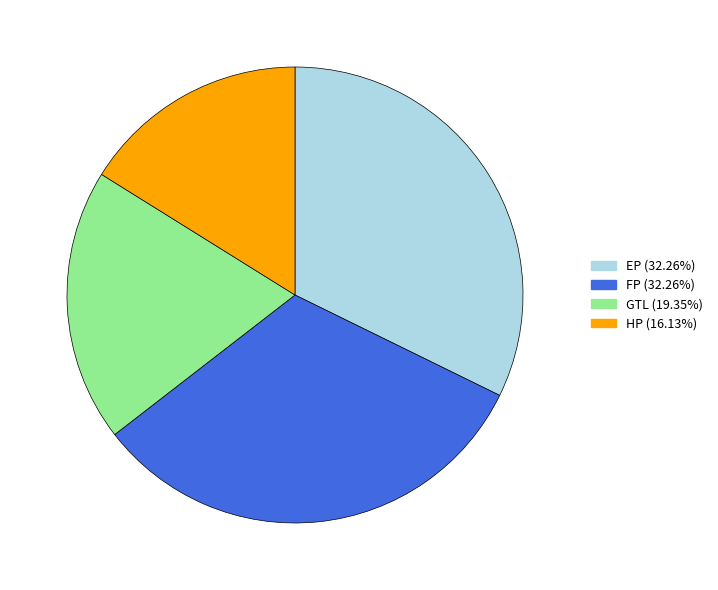

Is there any slice that represents more than half of the pie?

No